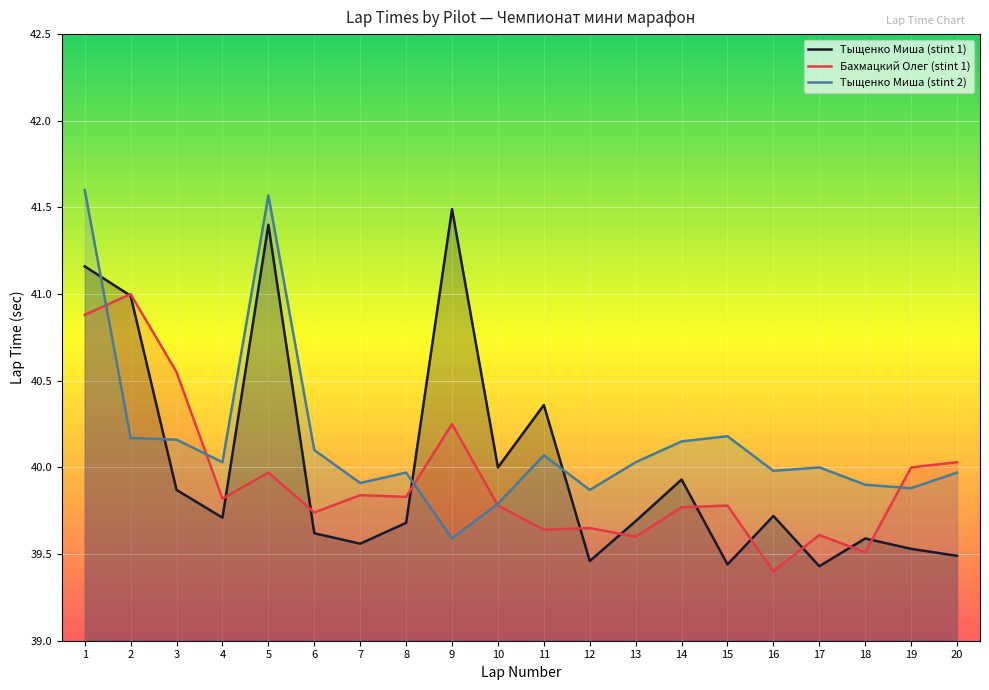

Which label corresponds to the smallest value in the chart?

16